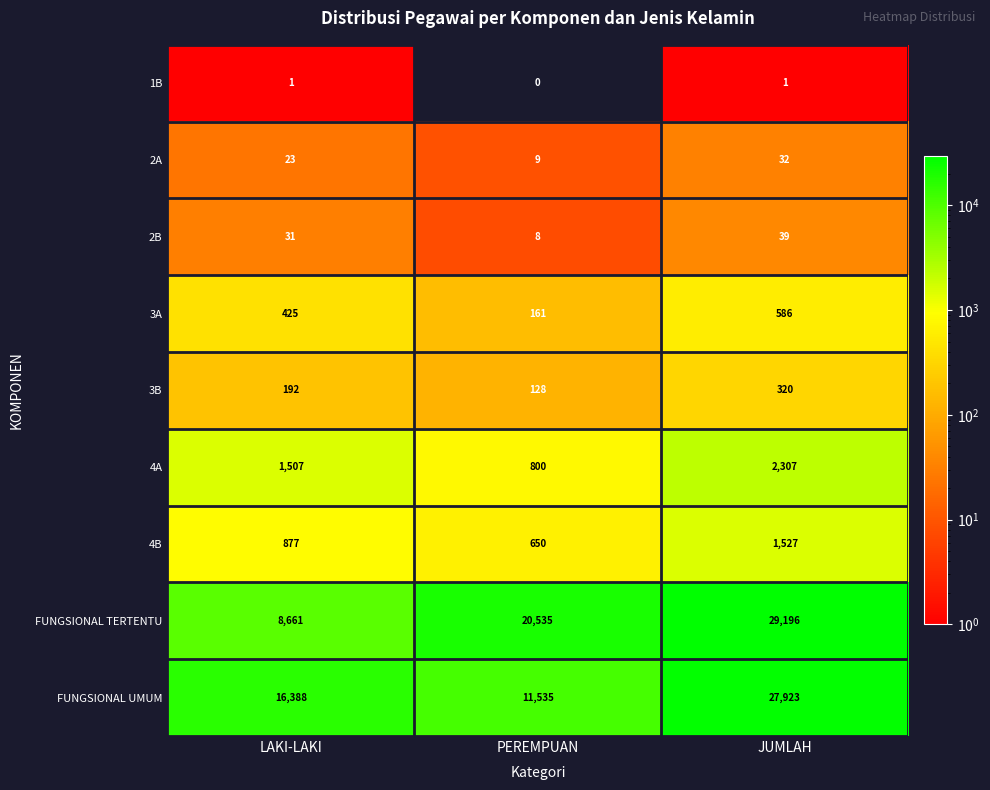

Reading left to right, what are all the values shown in this chart?

1B: LAKI-LAKI=1	PEREMPUAN=0	JUMLAH=1
2A: LAKI-LAKI=23	PEREMPUAN=9	JUMLAH=32
2B: LAKI-LAKI=31	PEREMPUAN=8	JUMLAH=39
3A: LAKI-LAKI=425	PEREMPUAN=161	JUMLAH=586
3B: LAKI-LAKI=192	PEREMPUAN=128	JUMLAH=320
4A: LAKI-LAKI=1507	PEREMPUAN=800	JUMLAH=2307
4B: LAKI-LAKI=877	PEREMPUAN=650	JUMLAH=1527
FUNGSIONAL TERTENTU: LAKI-LAKI=8661	PEREMPUAN=20535	JUMLAH=29196
FUNGSIONAL UMUM: LAKI-LAKI=16388	PEREMPUAN=11535	JUMLAH=27923